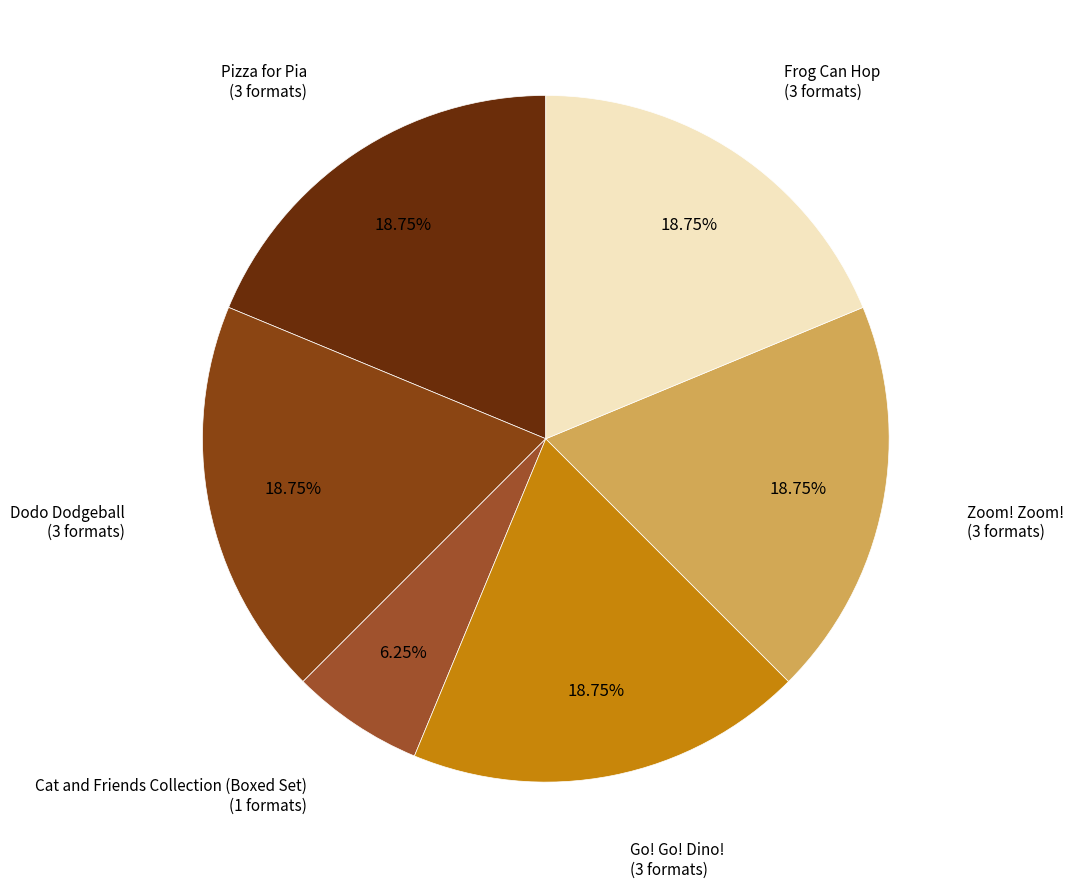

True or false: Dodo Dodgeball accounts for 24% of the total.

False